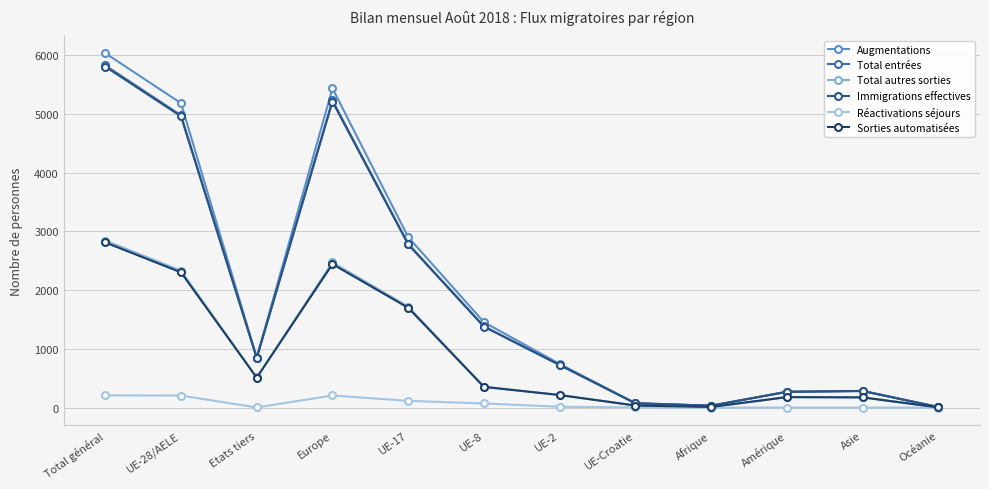

What are all the series names shown in the legend?

Augmentations, Total entrées, Total autres sorties, Immigrations effectives, Réactivations séjours, Sorties automatisées